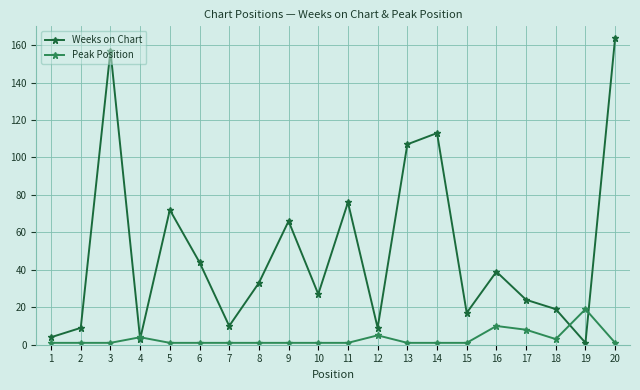

True or false: Weeks on Chart and Peak Position cross at least once.

True